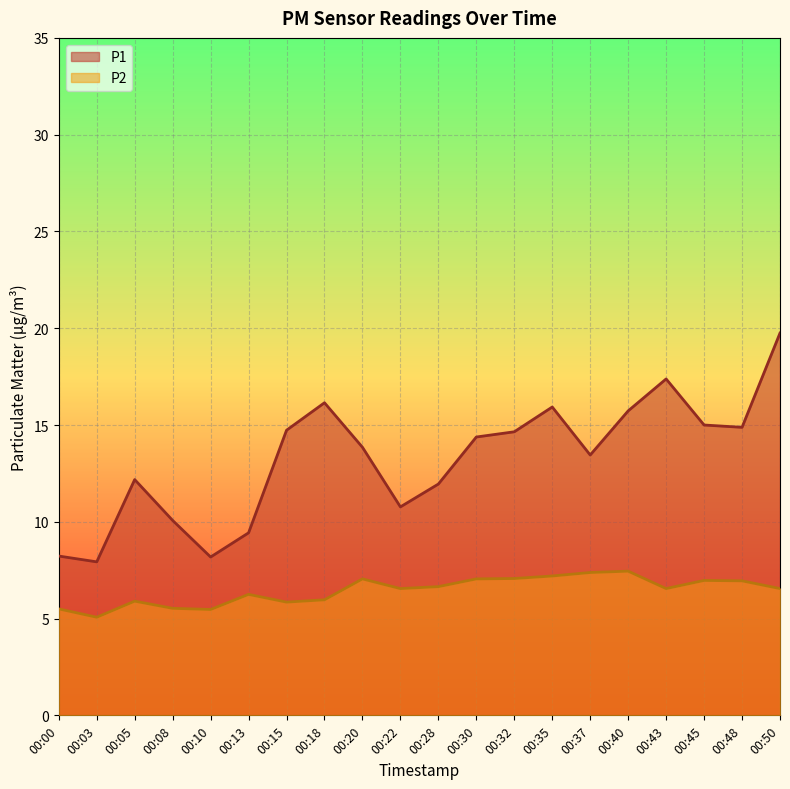

Where is P2 nearest to the value 6?

00:18